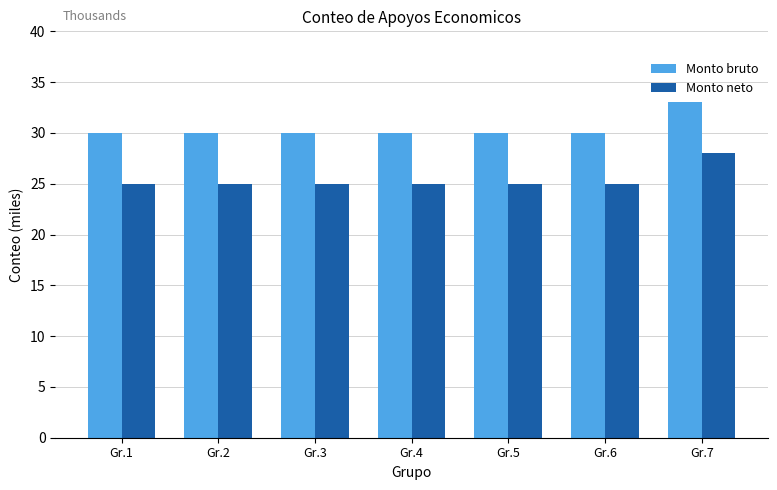

What is the minimum value for Monto bruto?

30